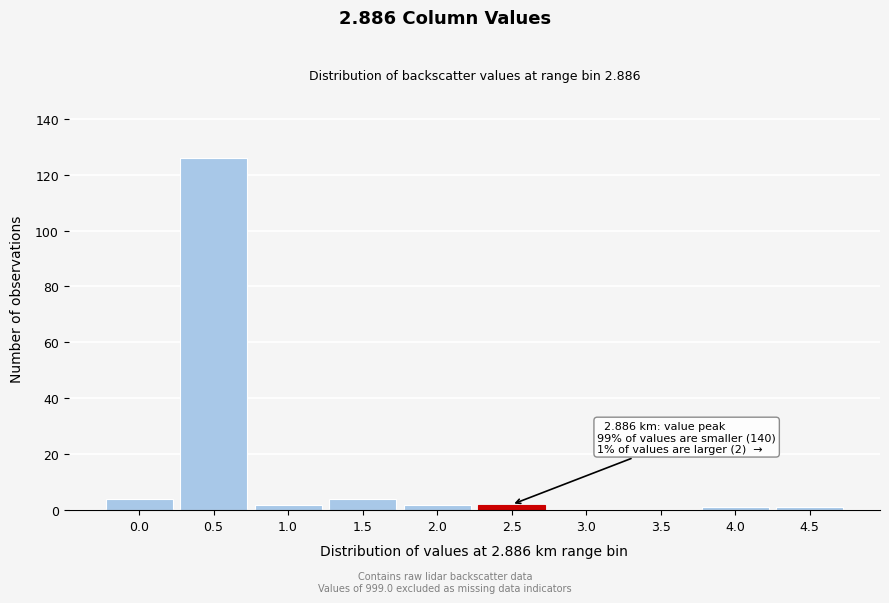

Reading left to right, list all the values displayed in this chart.

0.0=4	0.5=126	1.0=2	1.5=4	2.0=2	2.5=2	3.0=0	3.5=0	4.0=1	4.5=1